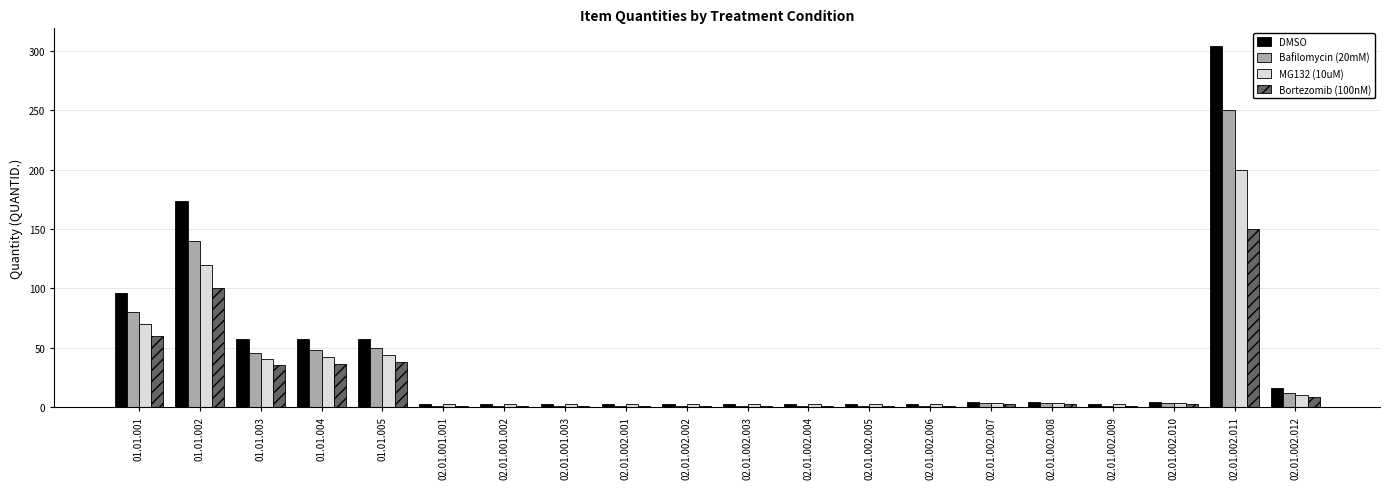

What is the difference between the maximum and minimum values in the DMSO series?

302